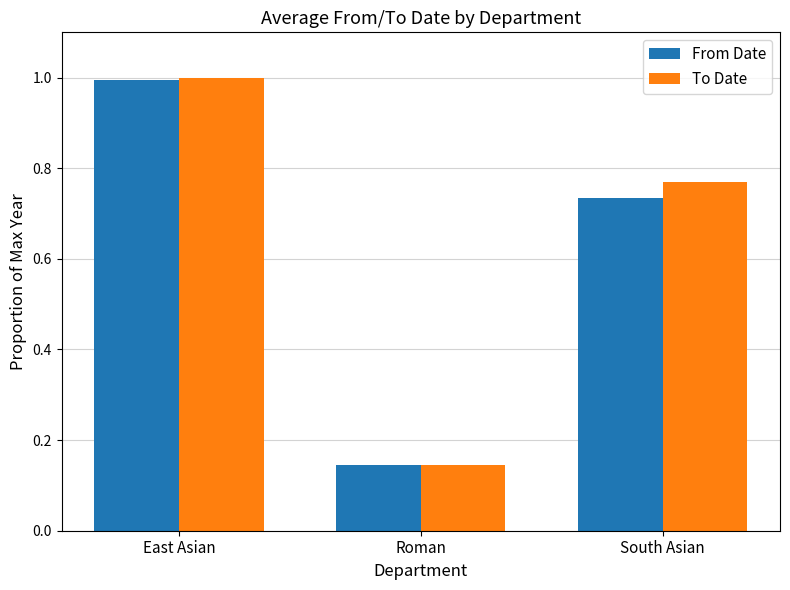

What is the label of the 2nd bar from the left?

Roman